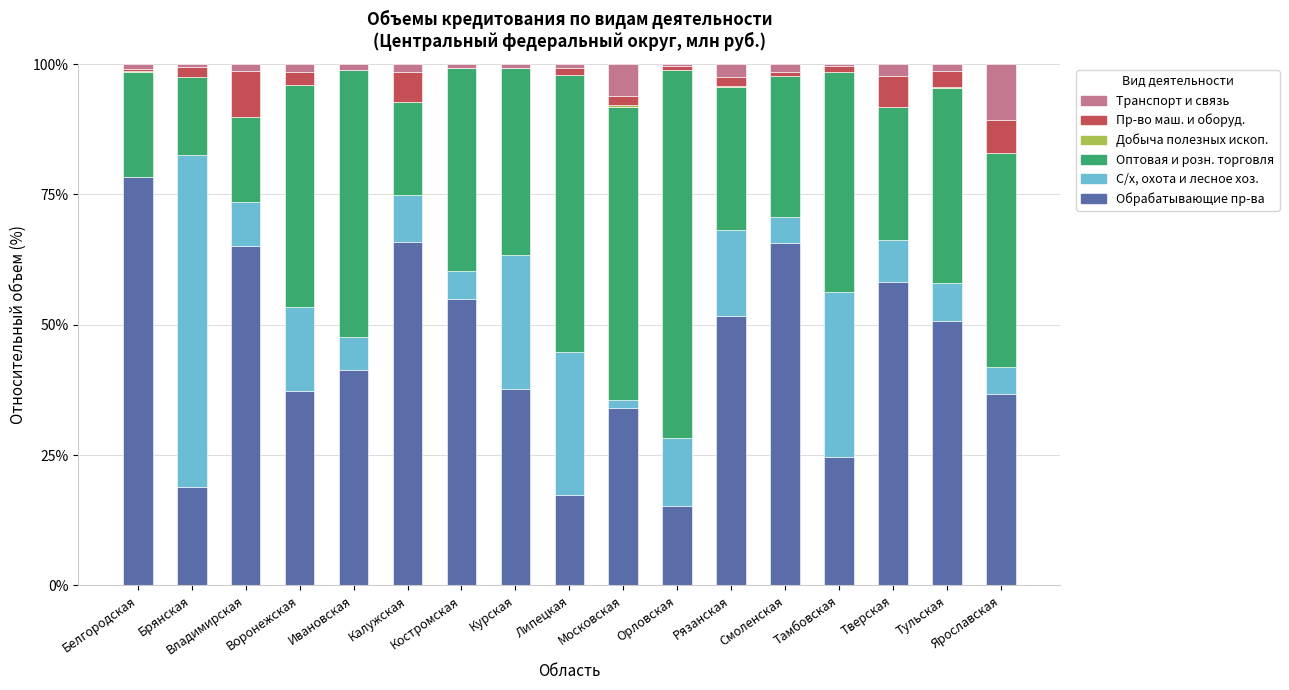

What is the maximum value for Обрабатывающие пр-ва?

78.3